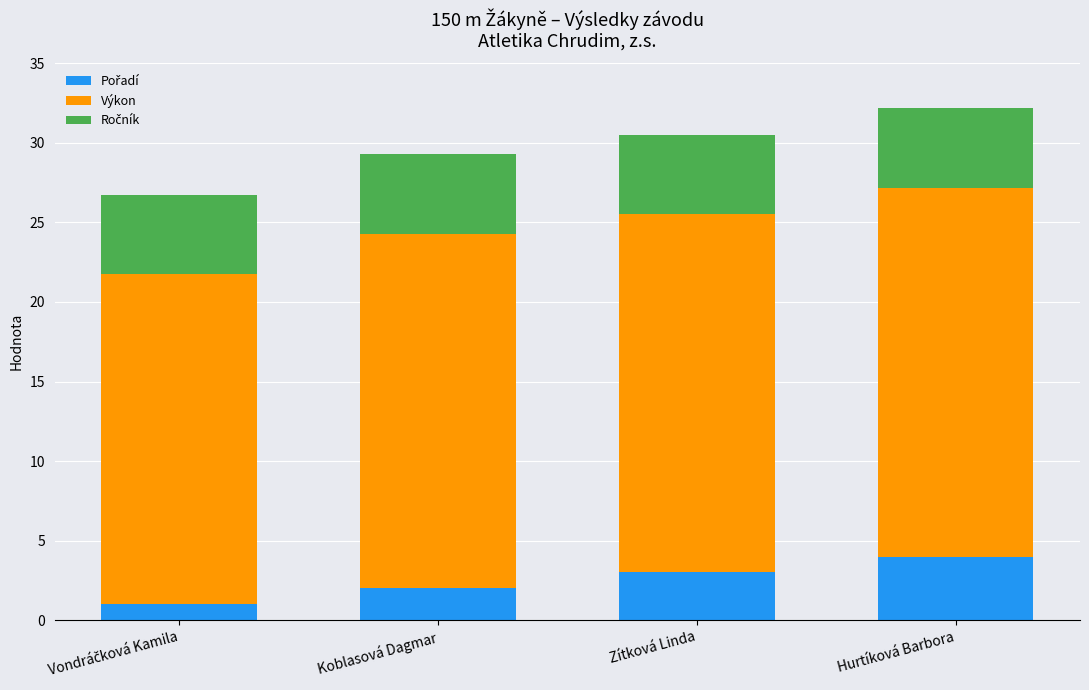

What is the total value across all series at Koblasová Dagmar?

29.3